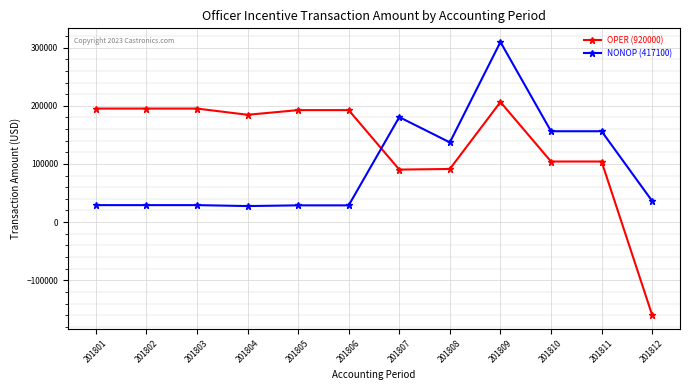

True or false: OPER (920000) has a value of 300562 at 201809.

False